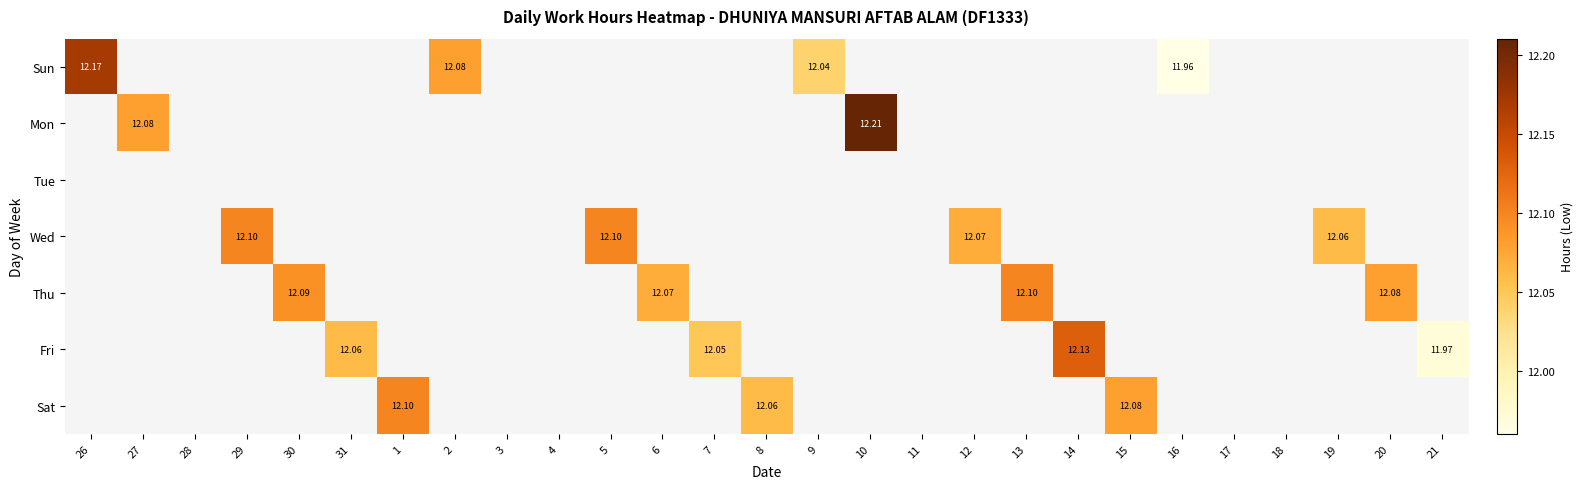

Is the value of Sun at 29 greater than the value of Mon at 9?

No